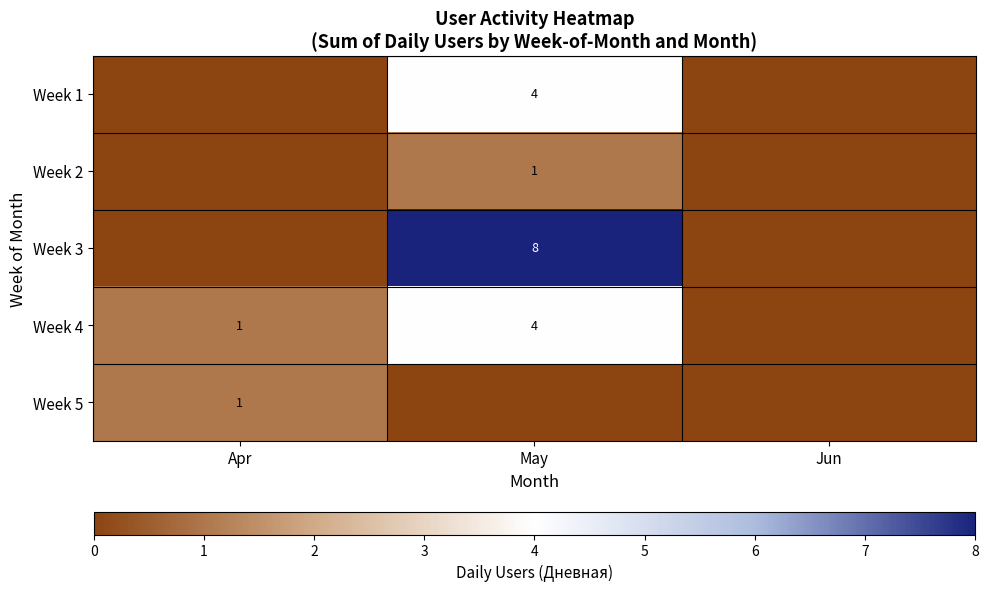

True or false: Week 4 has a value of 4 at May.

True